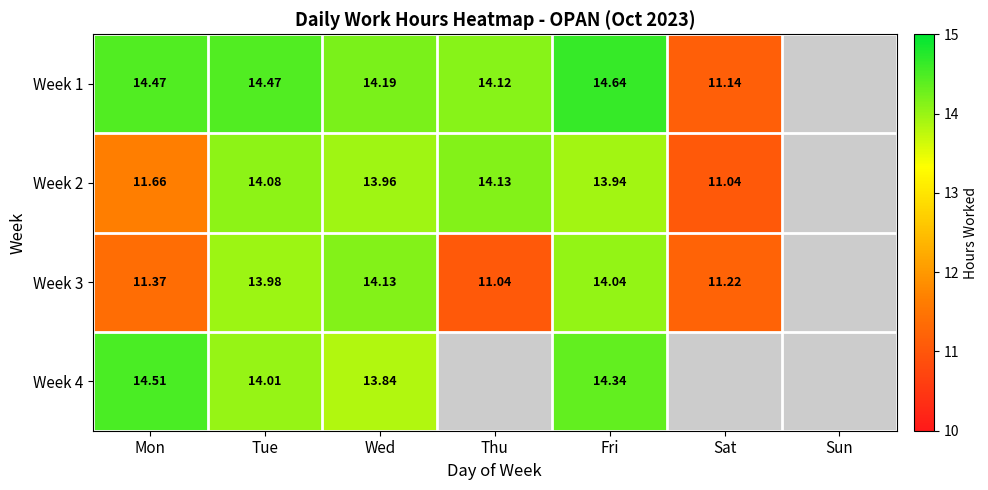

Is the value of Week 2 at Tue greater than the value of Week 4 at Fri?

No